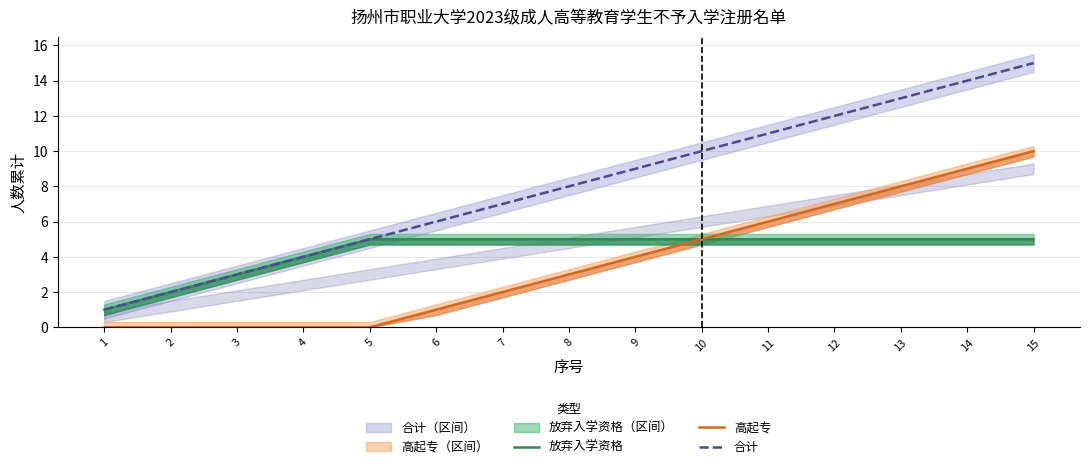

Which category has the highest value in the 合计 series?

15